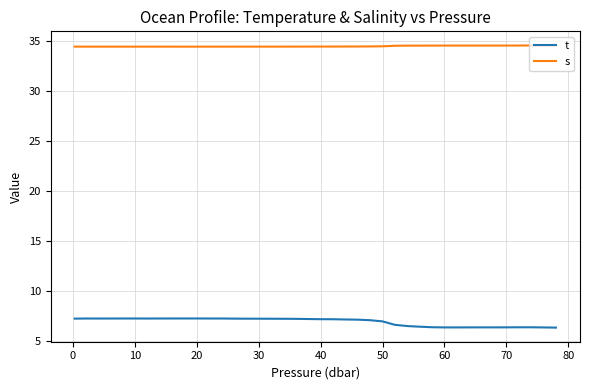

Count the number of data series in this chart.

2